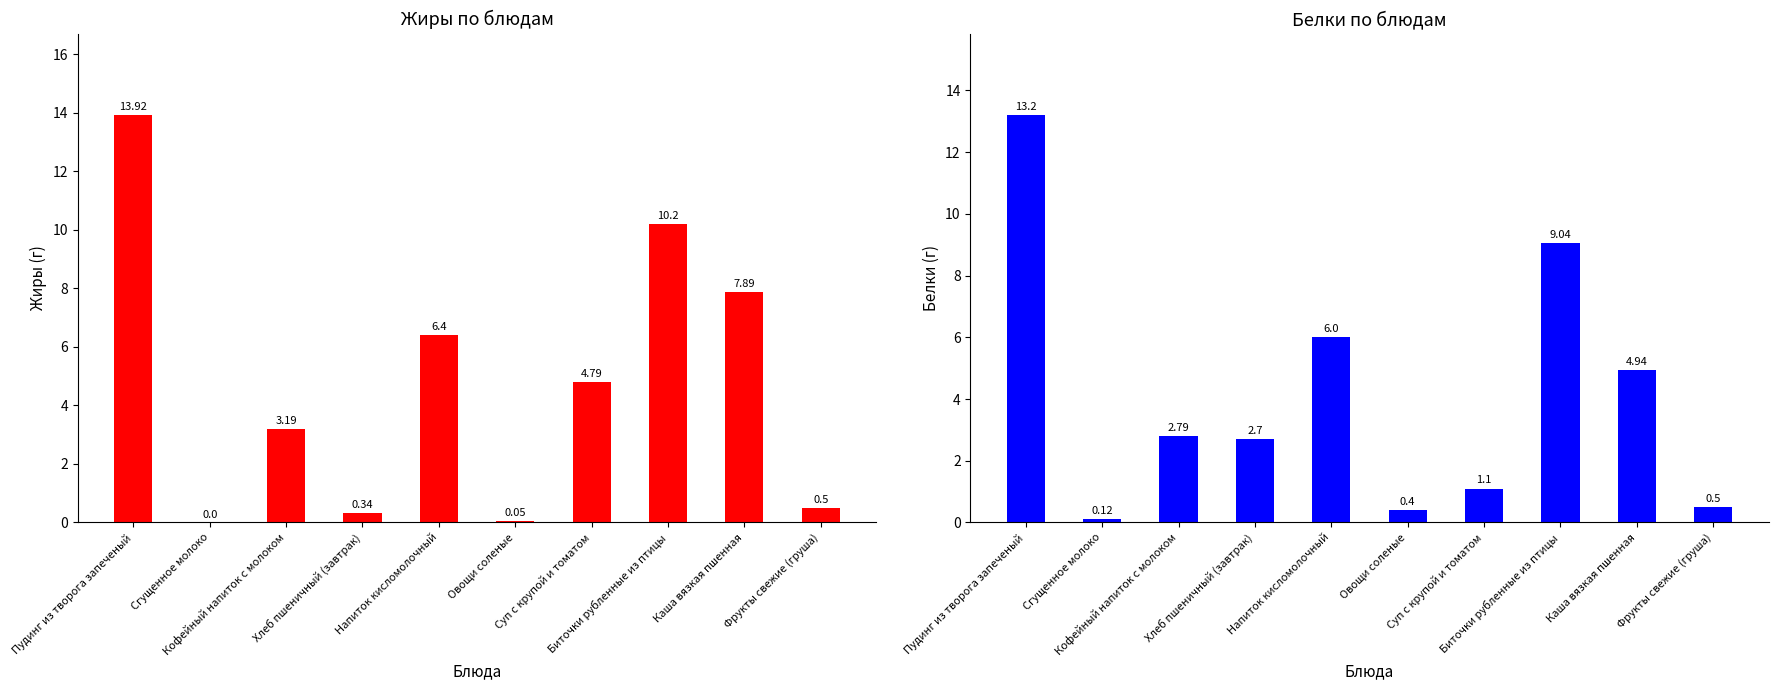

At which category is the sum across all series the highest?

Пудинг из творога запеченый